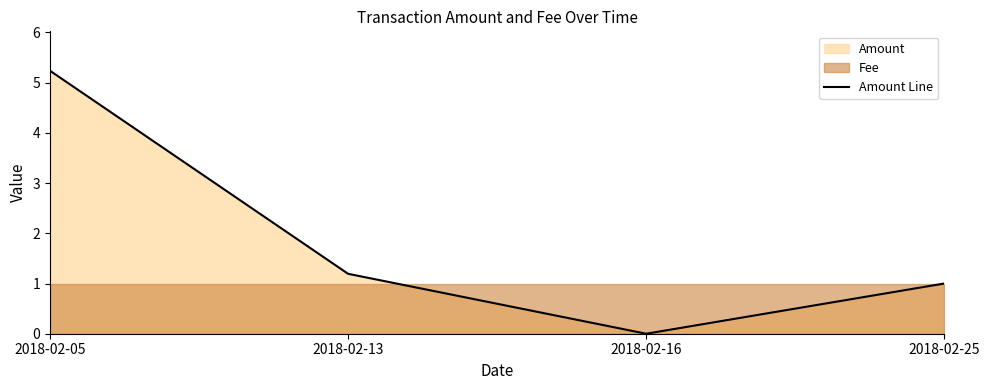

Reading left to right, what are all the values shown in this chart?

5.2	1.2	0.0	1.0